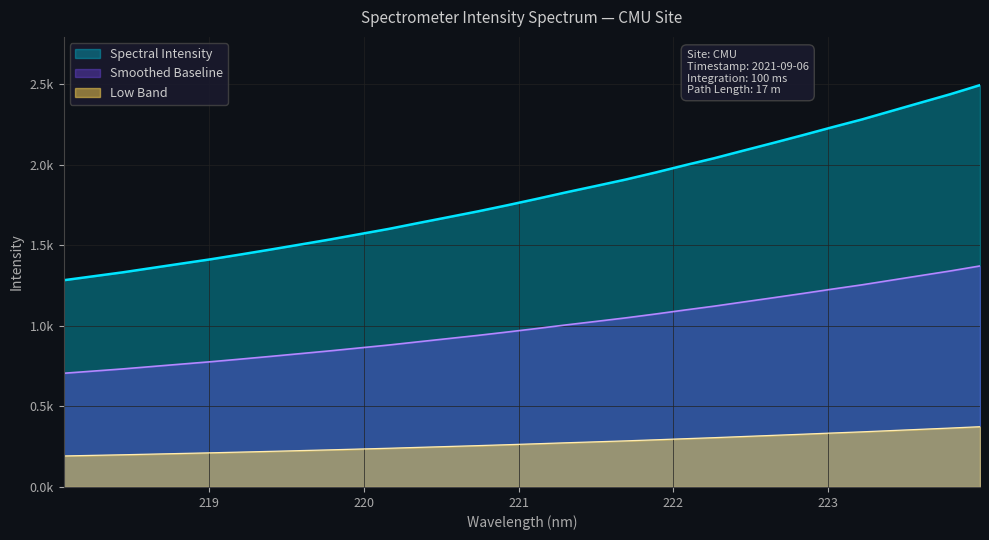

The chart shows a value of 2880.7 at 220.9264. True or false?

False